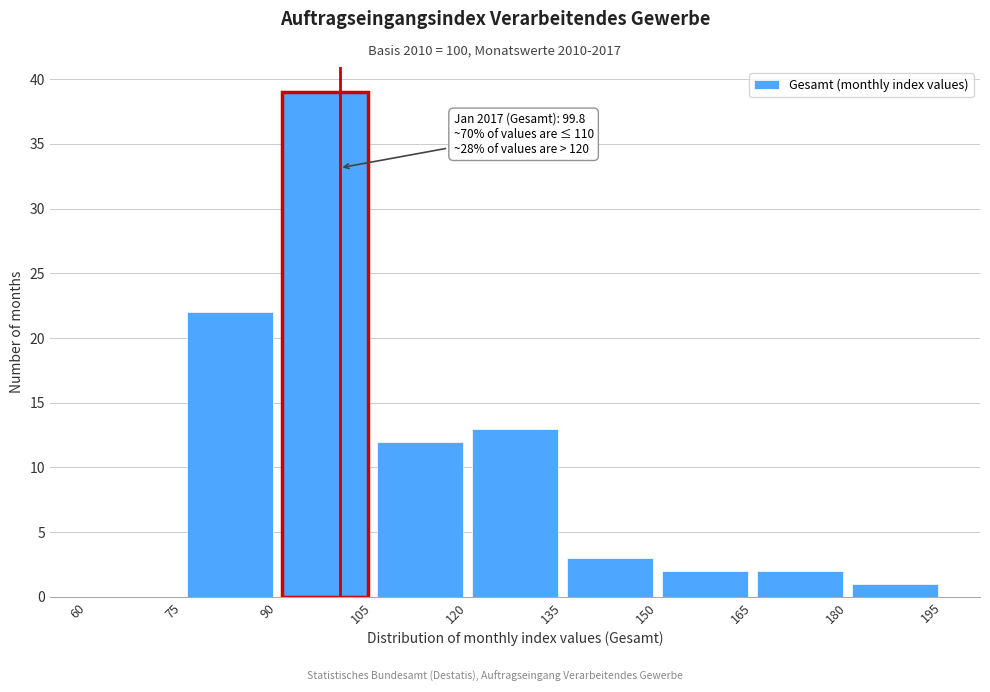

Which range on the x-axis has the tallest bar?

90 to 105